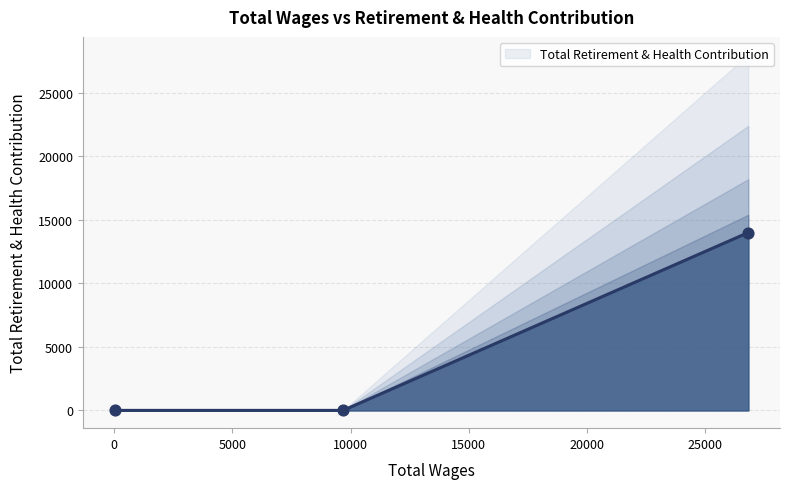

Between 9683.0 and 14.0, which is larger?

9683.0